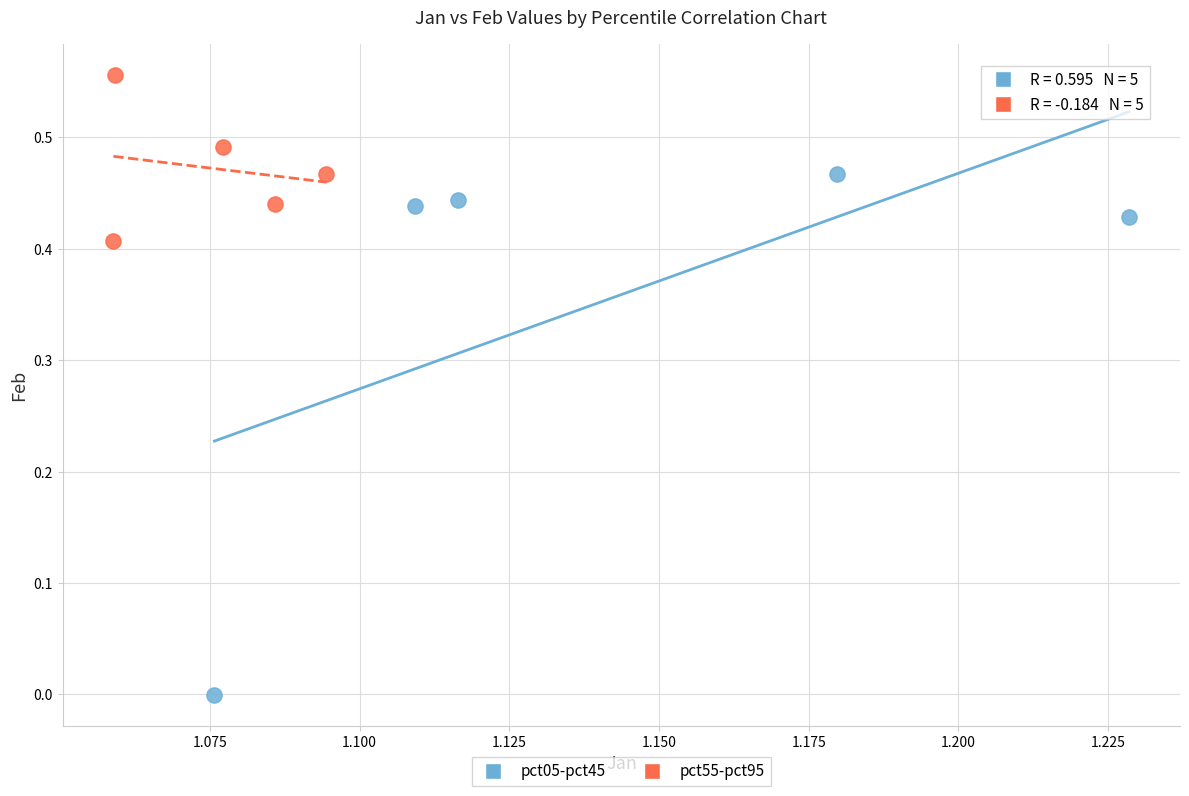

Which series contains the highest Y value?

pct55-pct95